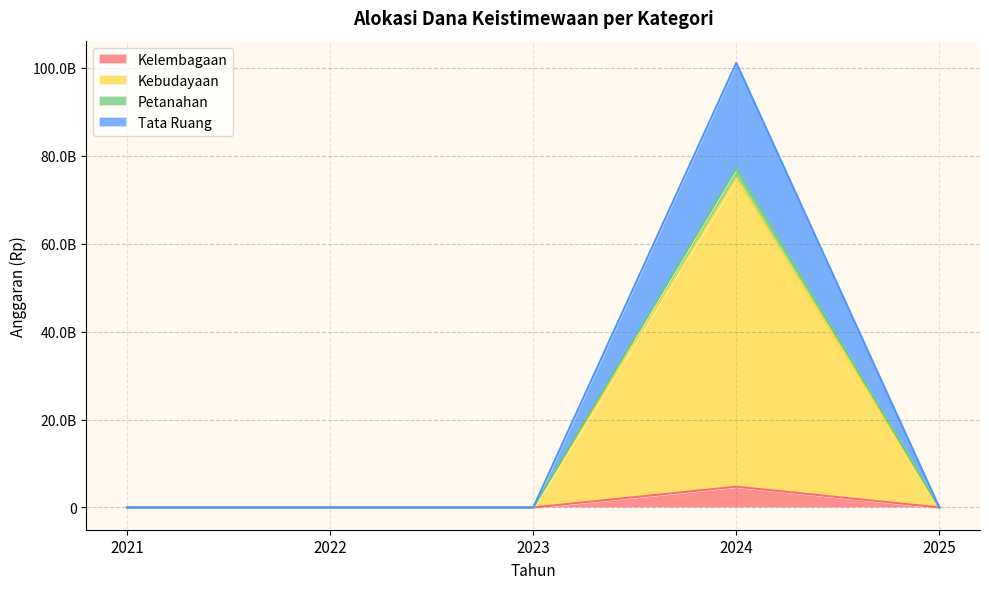

The value of Kebudayaan at 2024 is 2835681100. True or false?

False